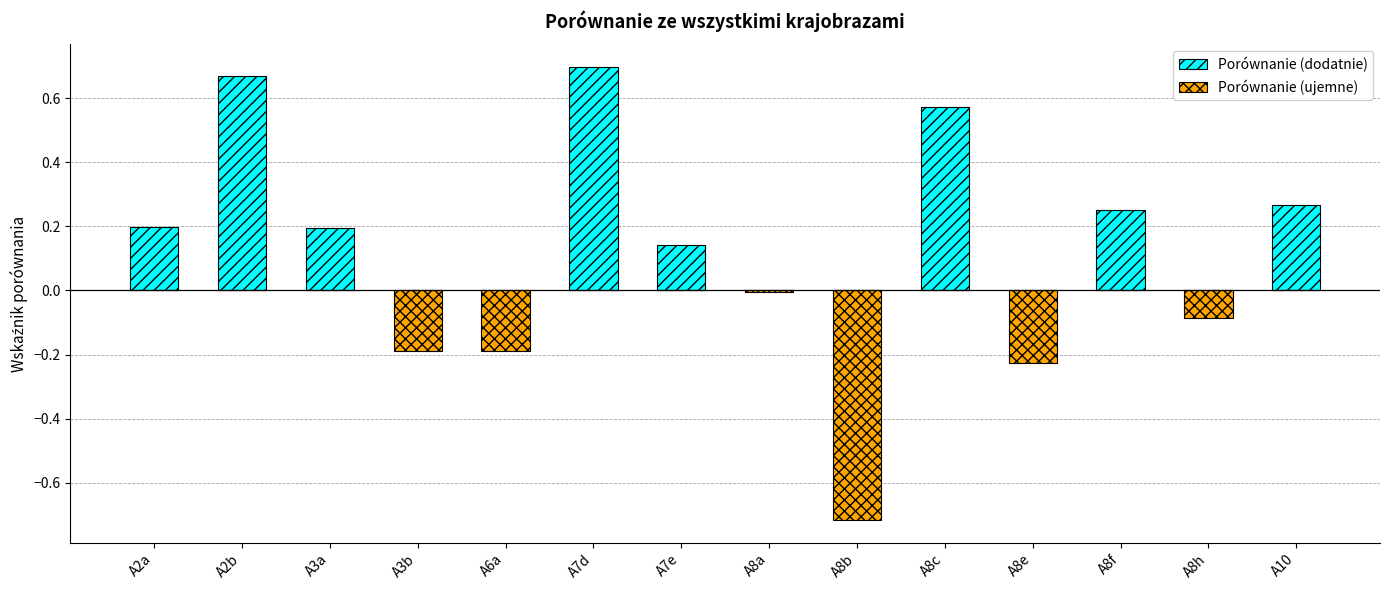

Is the value of Porównanie (ujemne) at A6a greater than the value of Porównanie (dodatnie) at A7e?

No